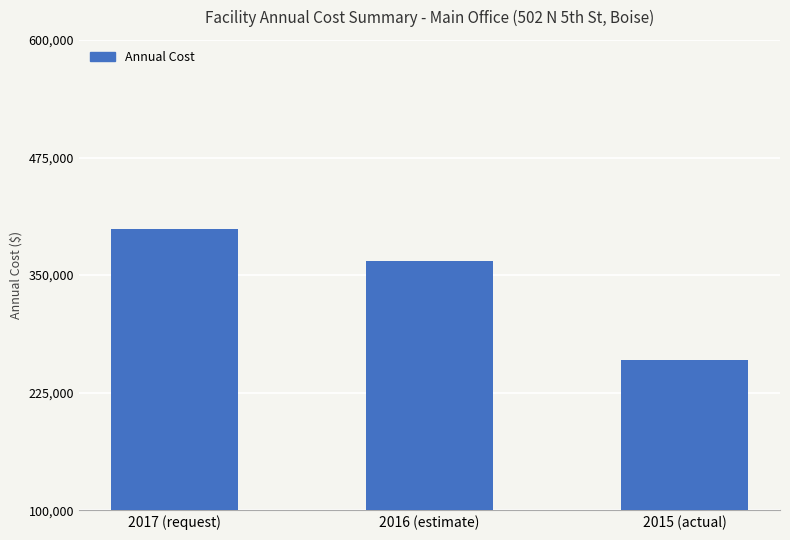

What is the difference between the values at 2015 (actual) and 2016 (estimate)?

104980